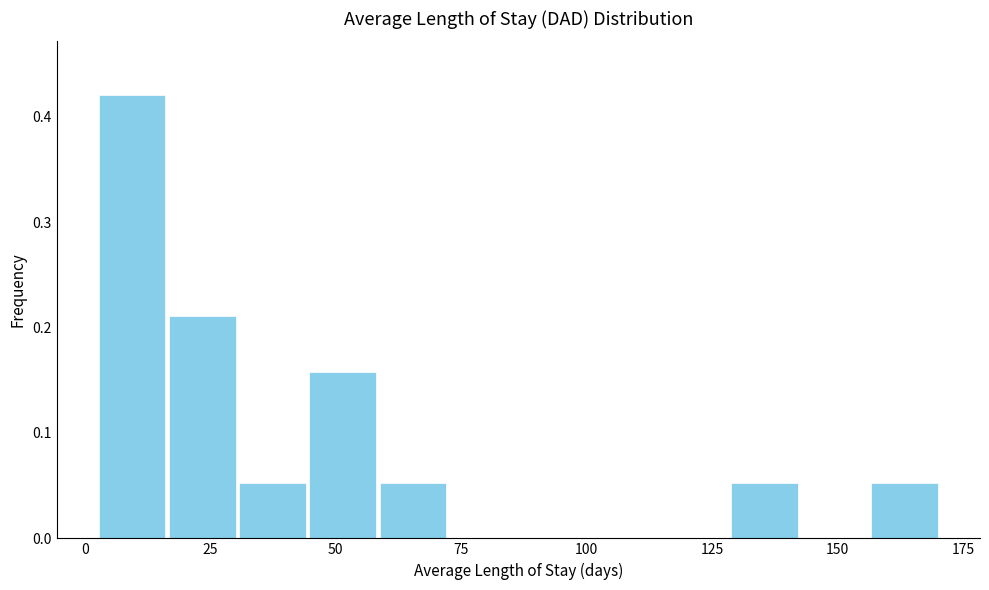

Around what value on the x-axis is the tallest bar? Give the approximate position of its centre, as read against the axis.

10